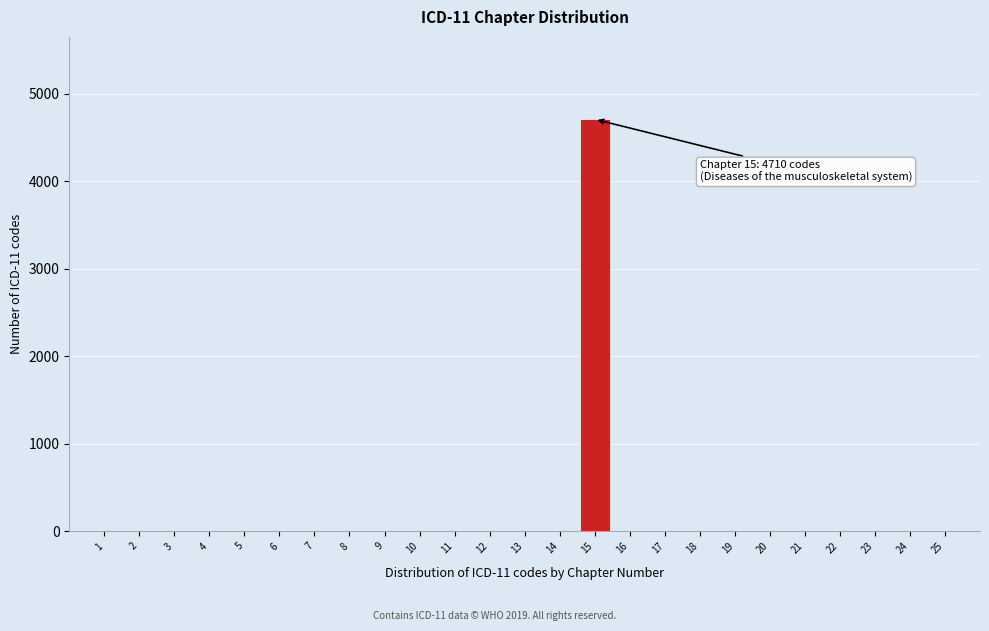

Reading left to right, extract all data points from this chart.

1=0	2=0	3=0	4=0	5=0	6=0	7=0	8=0	9=0	10=0	11=0	12=0	13=0	14=0	15=4710	16=0	17=0	18=0	19=0	20=0	21=0	22=0	23=0	24=0	25=0